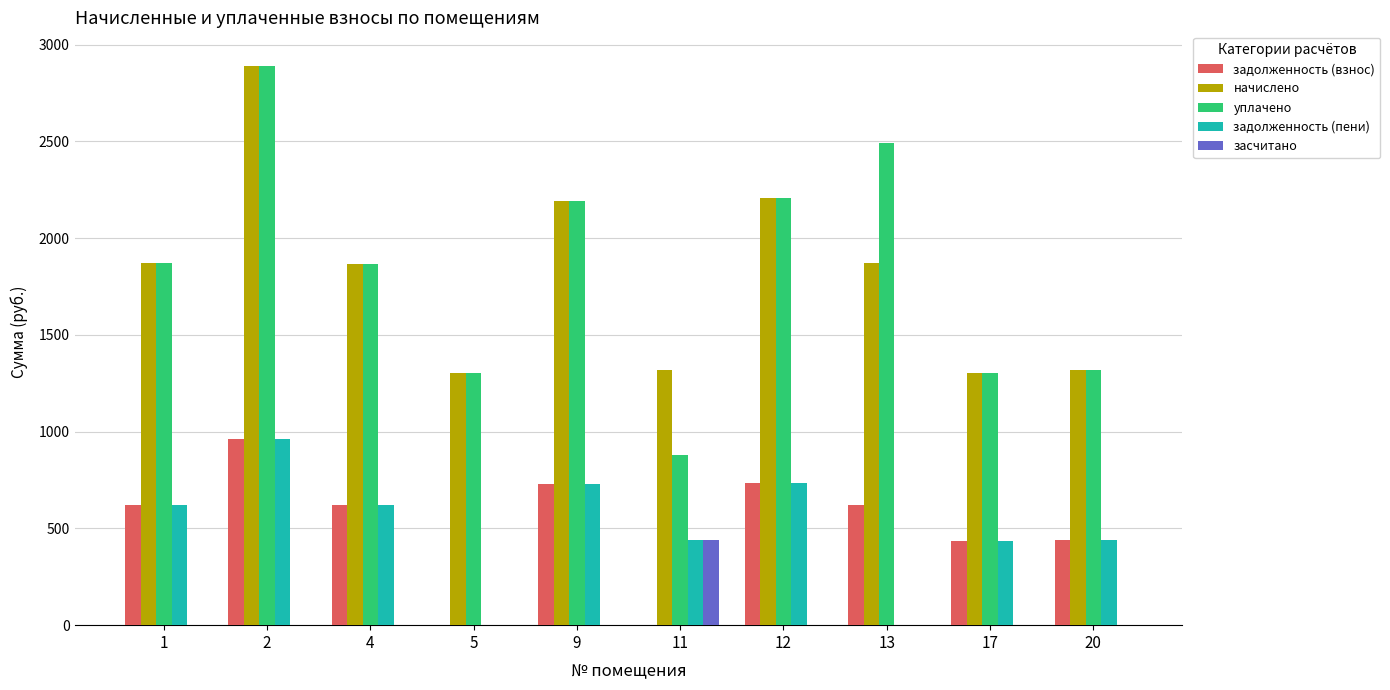

What is the highest value of the задолженность (пени) series?

963.5